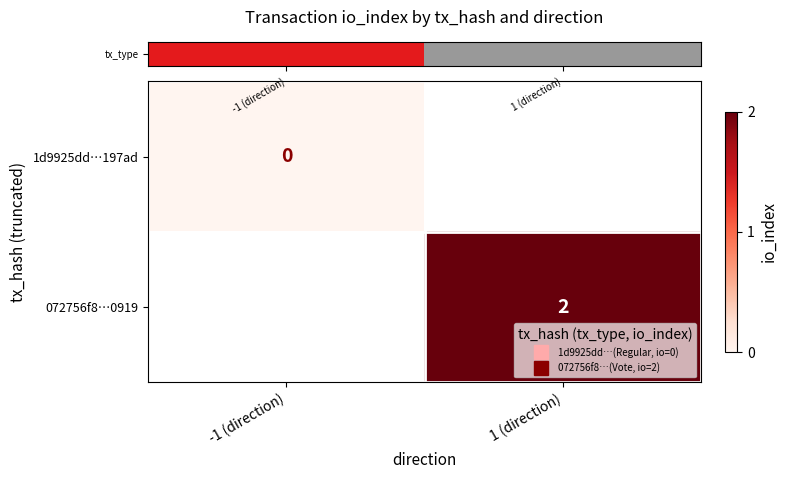

At how many categories does at least one series exceed 1?

1